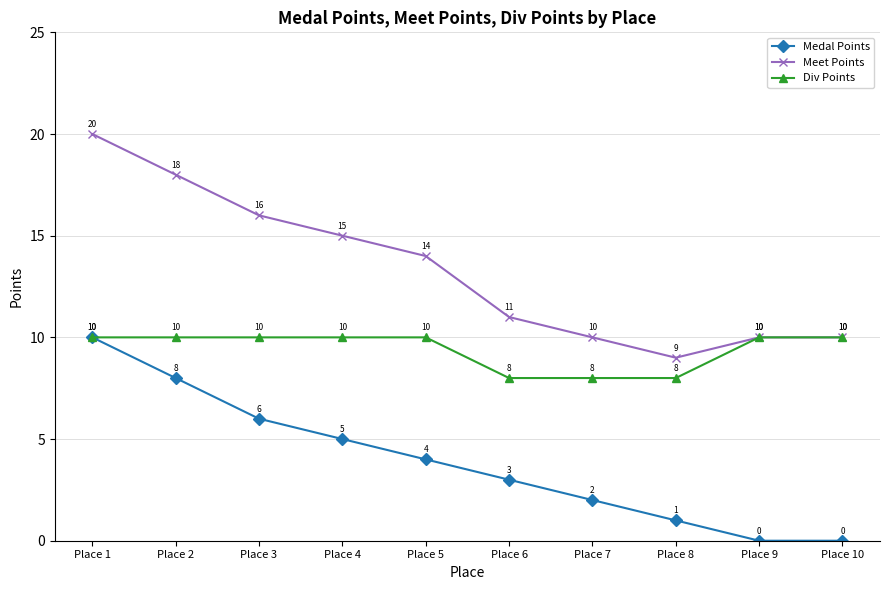

Is it true that Div Points equals 10 at Place 4?

True